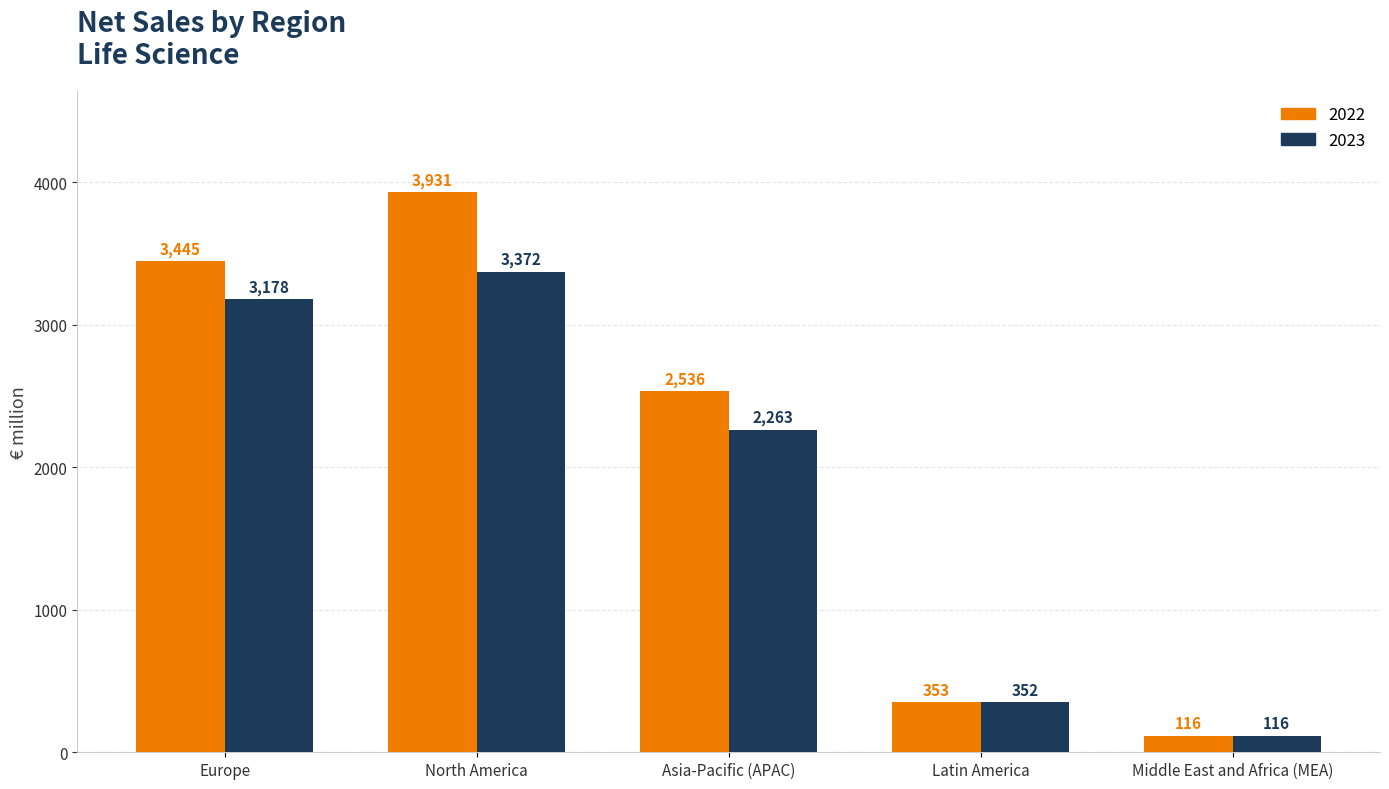

Rank the series by their maximum value, from highest to lowest.

2022, 2023